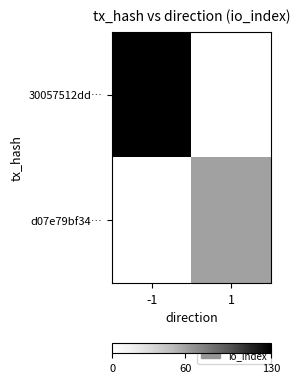

What is the spread (max minus min) of values at 1?

60